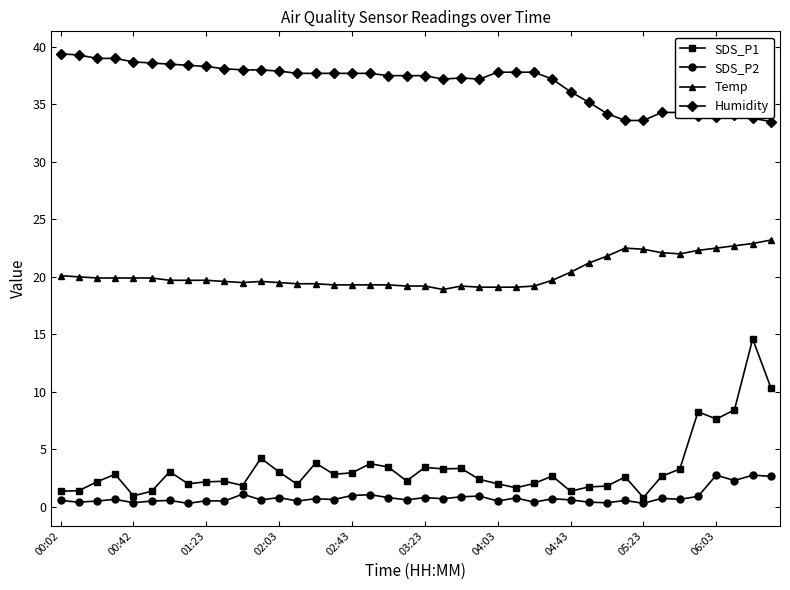

What is the average value of the Temp series?

20.3